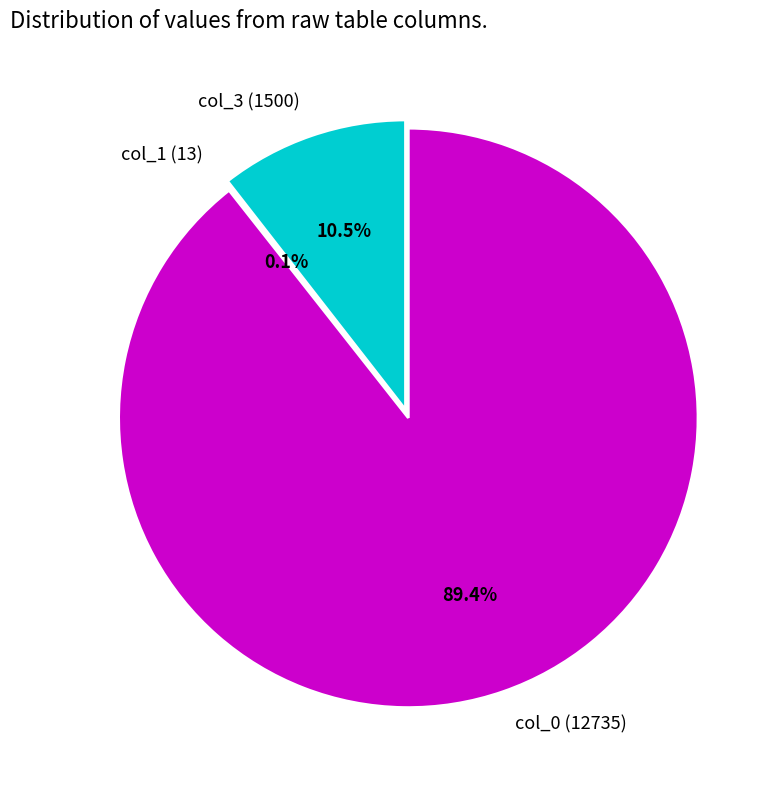

Which has a higher value, col_1 (13) or col_0 (12735)?

col_0 (12735)